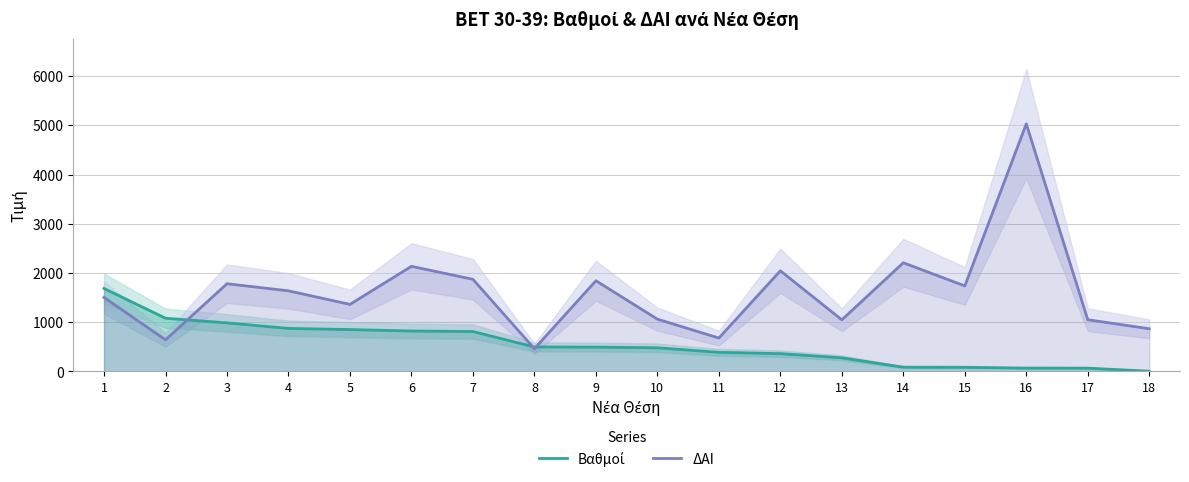

List the series in order of their peak value, lowest first.

Βαθμοί, ΔΑΙ